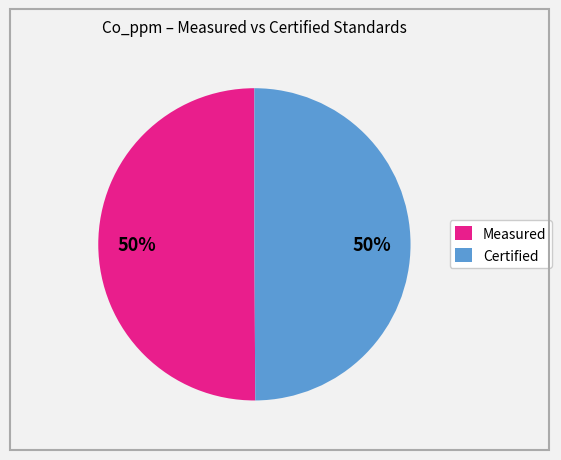

To the nearest percent, what is the average slice percentage?

50%